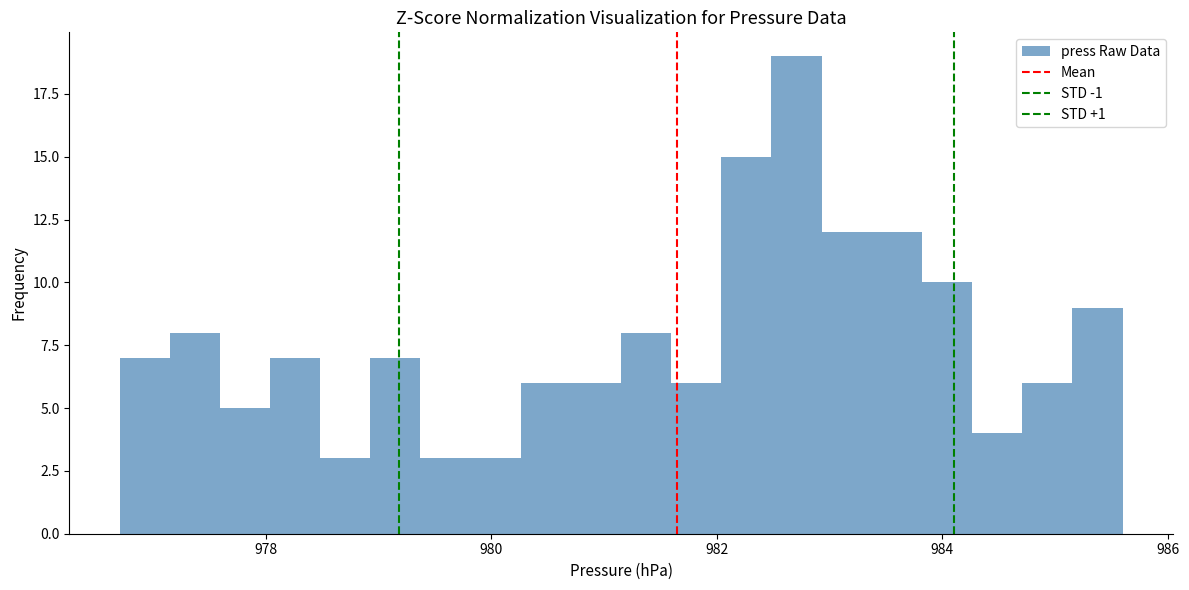

Read against the x-axis, roughly where is the centre of the tallest bar?

982.8